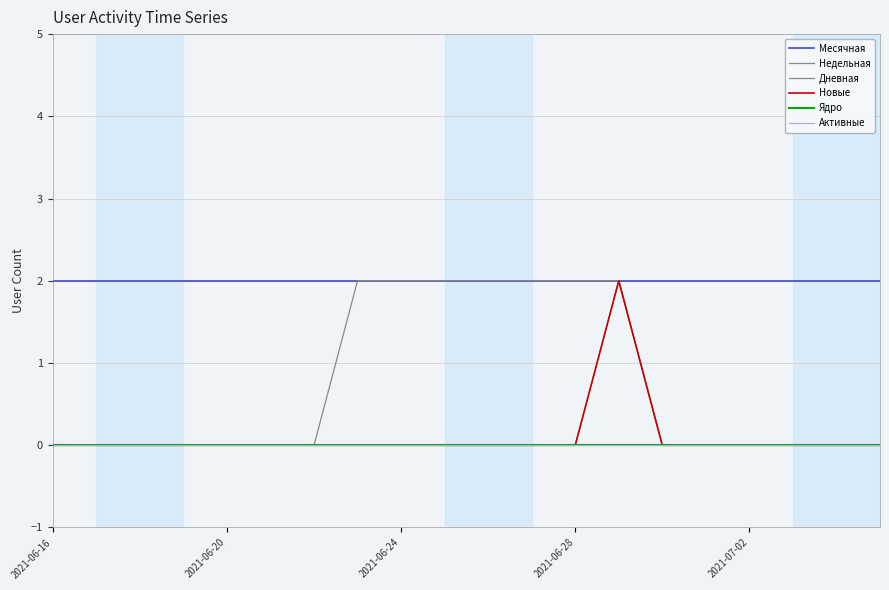

At how many categories does at least one series exceed 0?

20